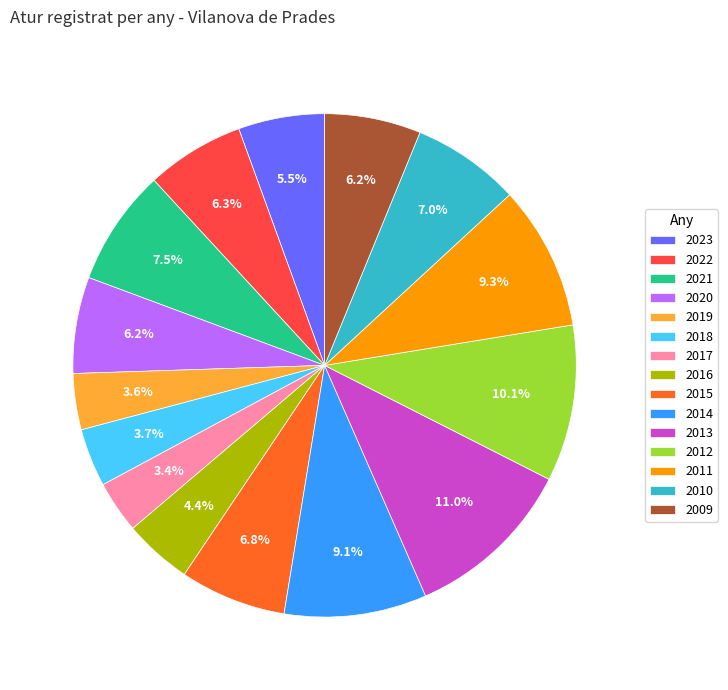

What percentage is the 2020 slice, to the nearest percent?

6%